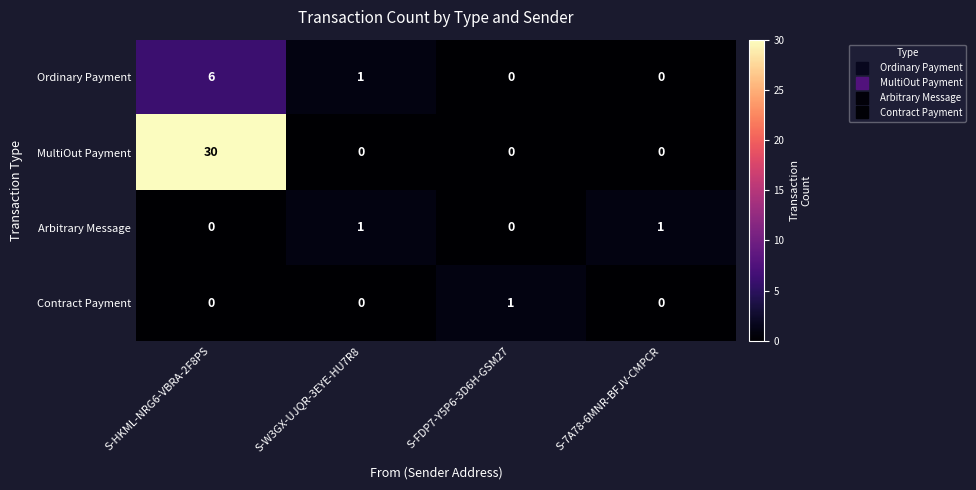

Which series has the largest total across all categories?

MultiOut Payment